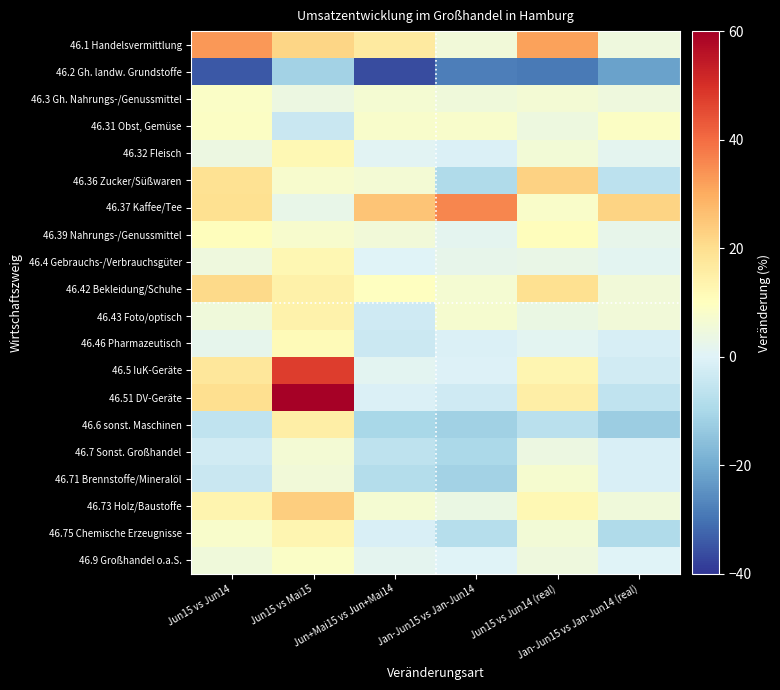

What is the spread (max minus min) of values at Jun15 vs Mai15?

70.6